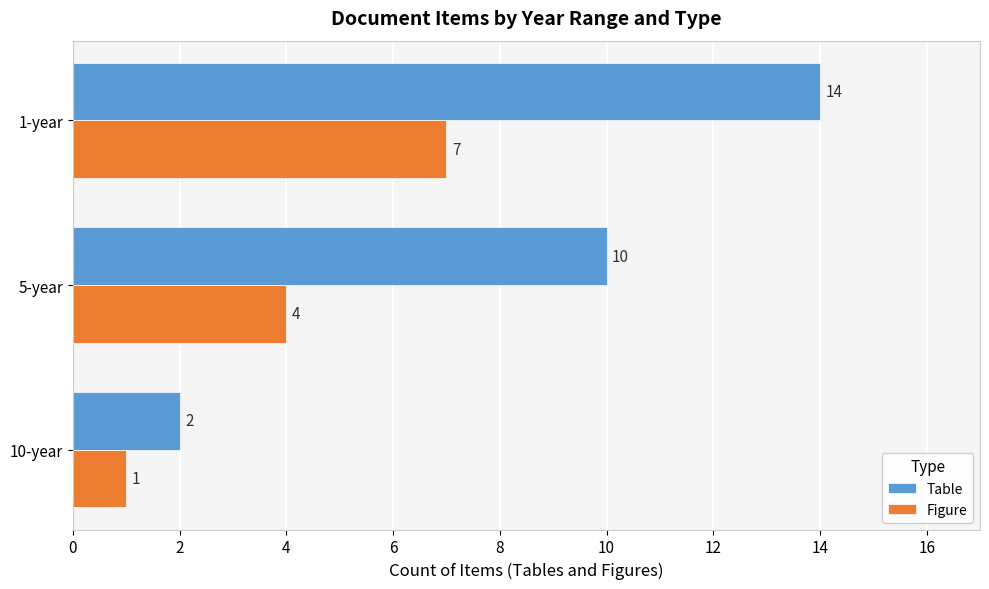

Which series has the largest total across all categories?

Table